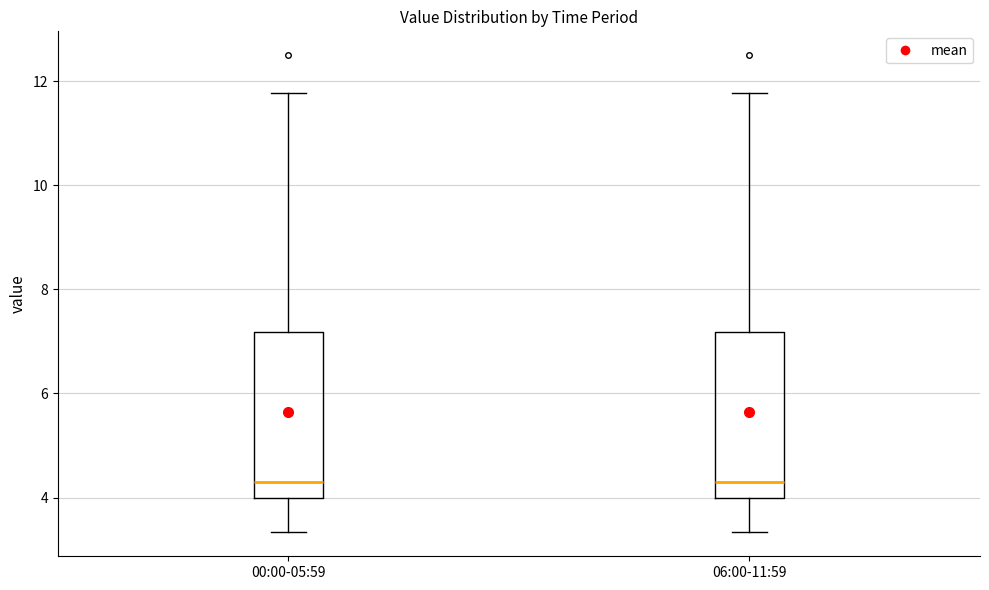

Reading left to right, read every box against the y-axis: the position of its median line, the range the box covers, and the ends of its whiskers. The values are not printed on the chart, so give them approximately, as read against the axis.

00:00-05:59: median 4.2, box 4.0 to 7.2, whiskers 3.4 to 11.8
06:00-11:59: median 4.2, box 4.0 to 7.2, whiskers 3.4 to 11.8